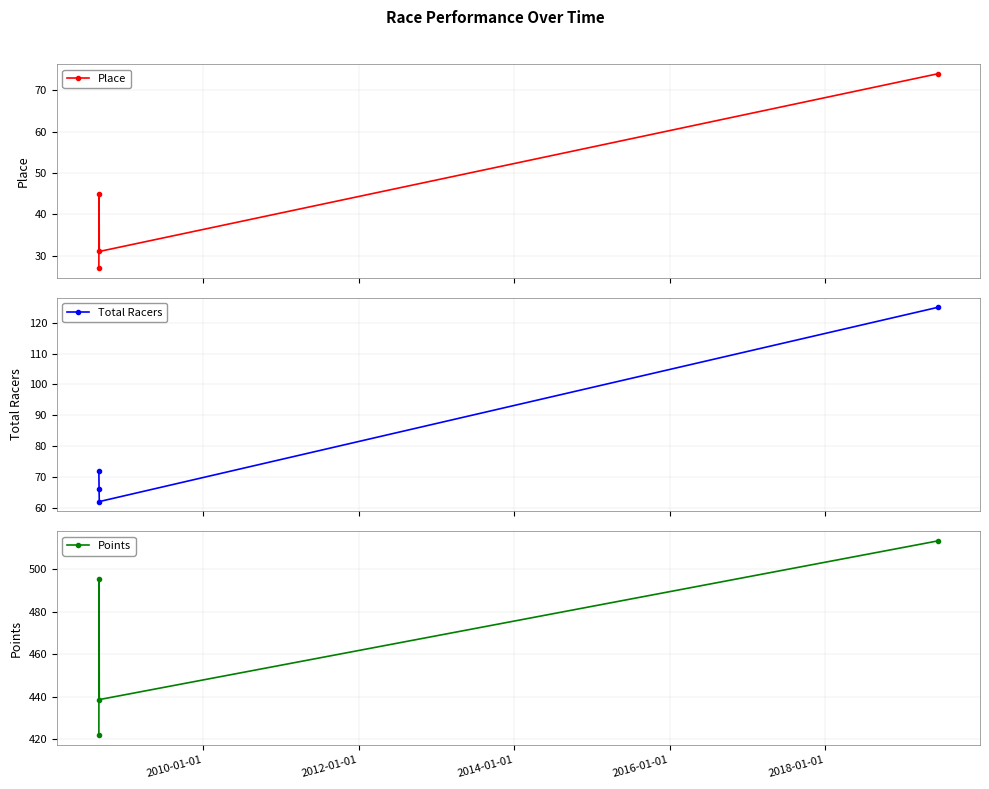

What is the maximum value for Points?

513.3